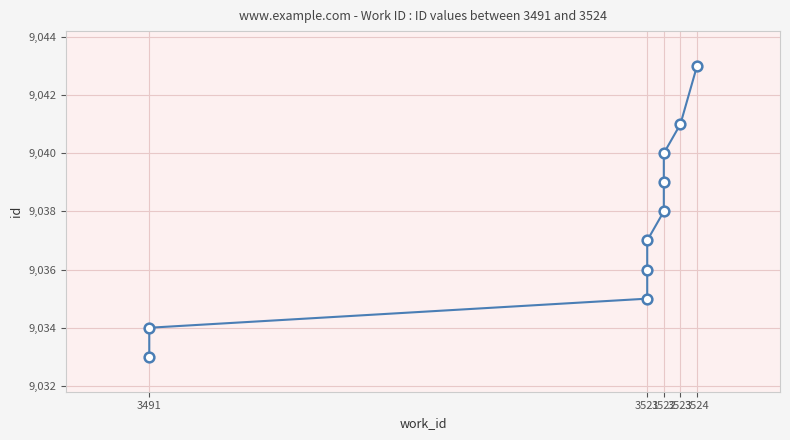

What is the change in value from 5 to 6?

+1